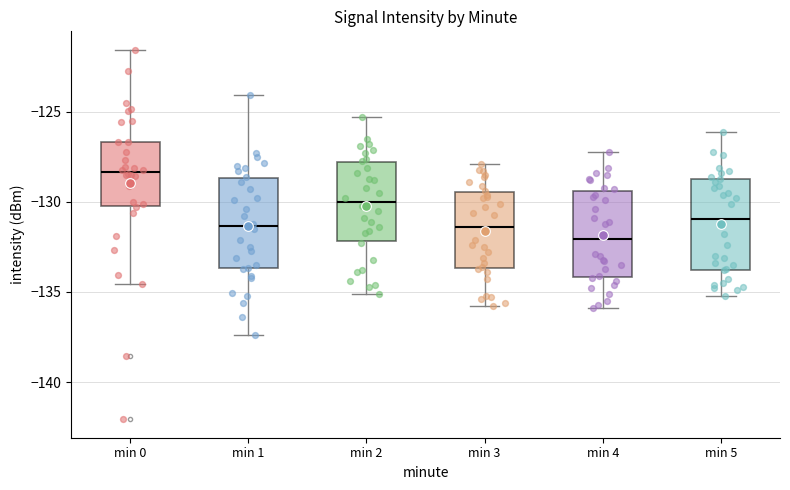

Where does the lower whisker of the box for min 4 end on the y-axis? The values are not printed on the chart, so give them approximately, as read against the axis.

-136.0